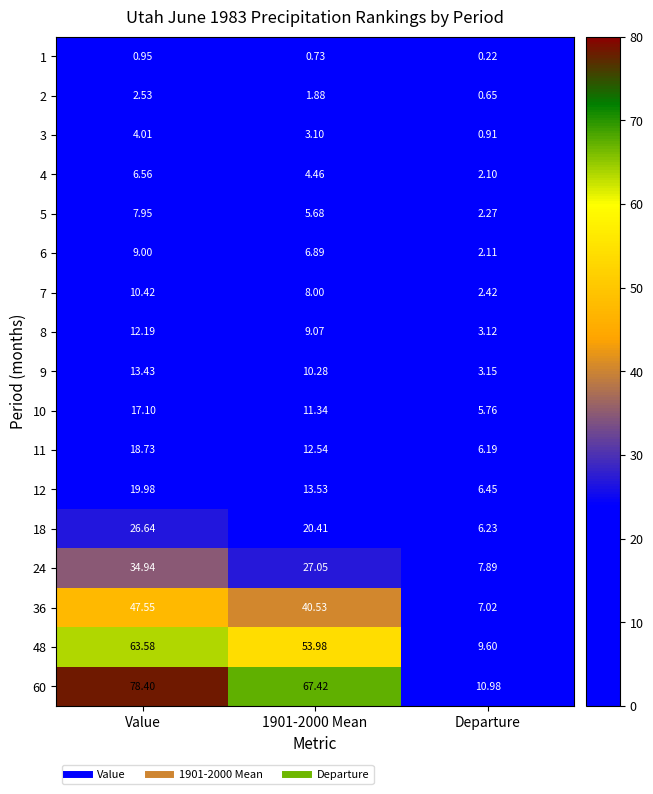

Where is 1 nearest to the value 0?

Departure